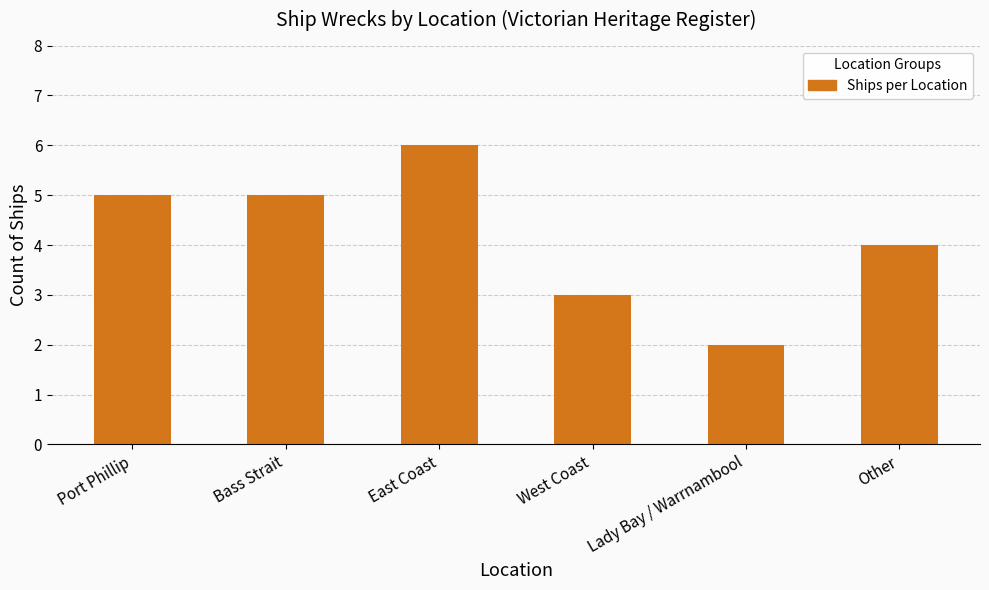

What is the average value?

4